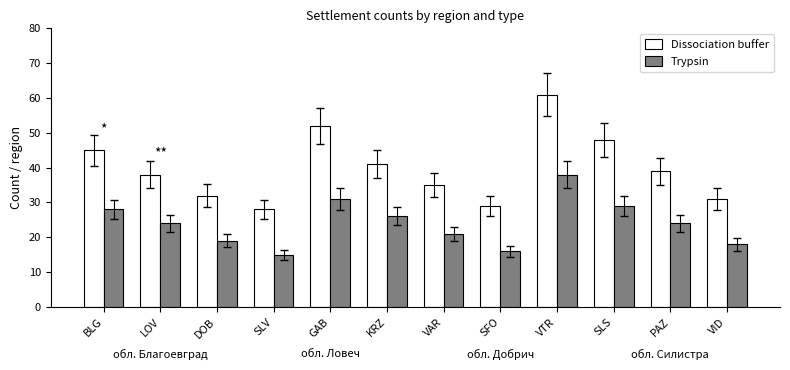

At which label is Dissociation buffer closest to 44?

BLG